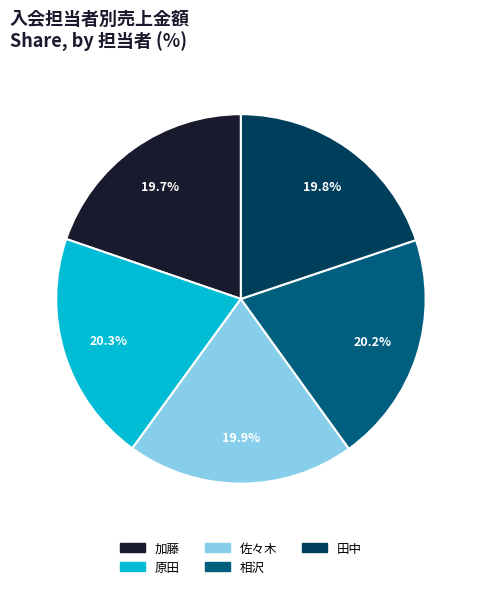

Is 佐々木 the majority of the pie?

No